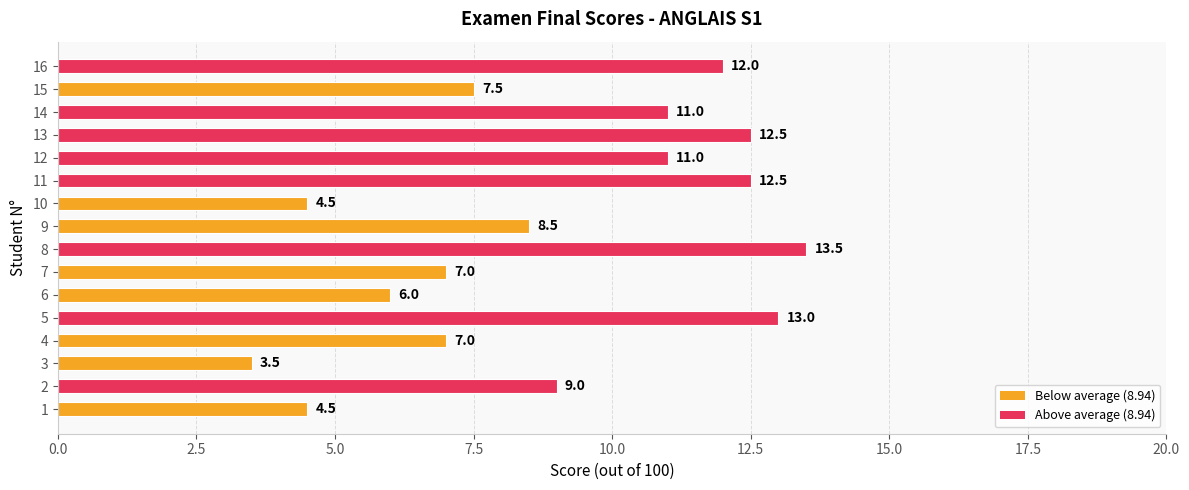

What is the smallest value displayed?

3.5